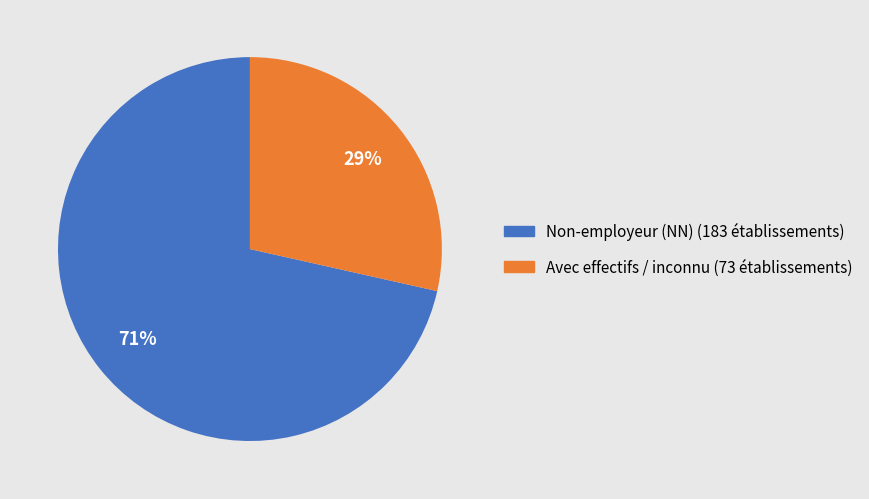

Which has a higher value, Non-employeur (NN) (183 établissements) or Avec effectifs / inconnu (73 établissements)?

Non-employeur (NN) (183 établissements)